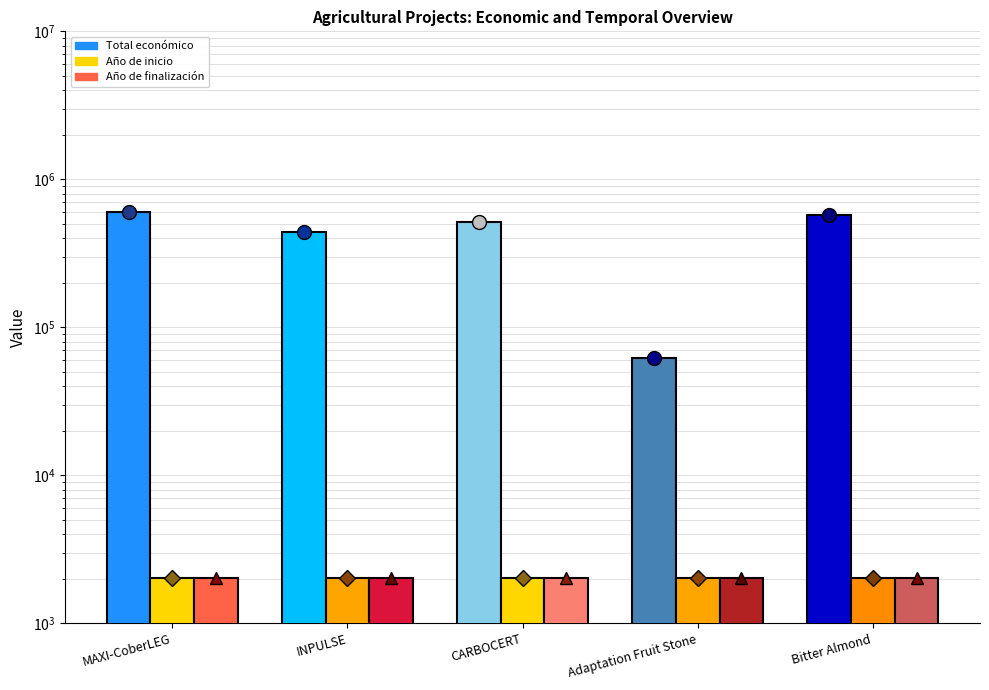

At which category does the chart reach its peak across all series?

MAXI-CoberLEG